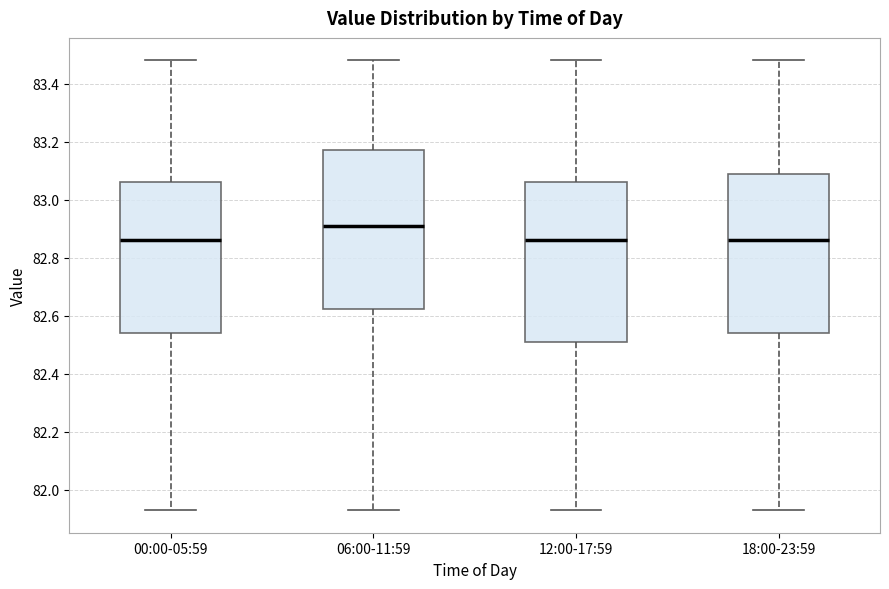

Reading left to right, transcribe this box plot: for each box, give where its median line is, the range the box spans, and where its two whiskers end, as read against the y-axis. The values are not printed on the chart, so give them approximately, as read against the axis.

00:00-05:59: median 82.86, box 82.54 to 83.06, whiskers 81.94 to 83.48
06:00-11:59: median 82.92, box 82.62 to 83.18, whiskers 81.94 to 83.48
12:00-17:59: median 82.86, box 82.52 to 83.06, whiskers 81.94 to 83.48
18:00-23:59: median 82.86, box 82.54 to 83.08, whiskers 81.94 to 83.48